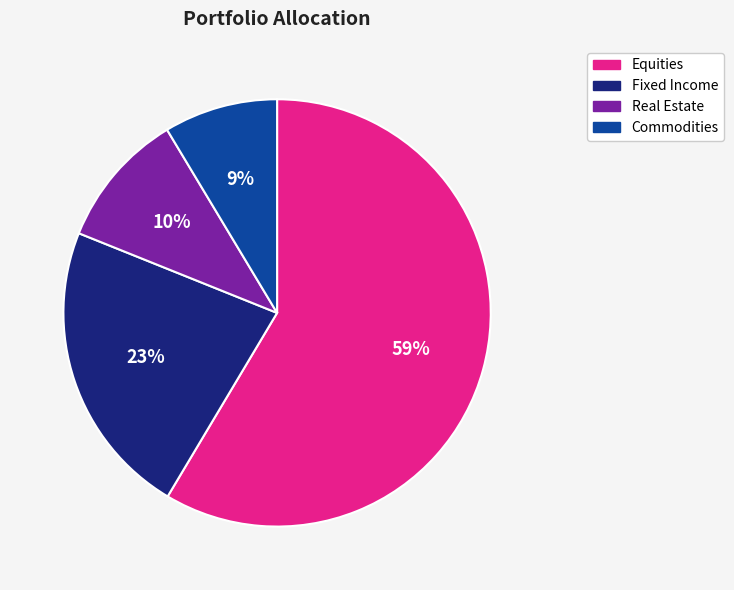

Is there any slice that represents more than half of the pie?

Yes